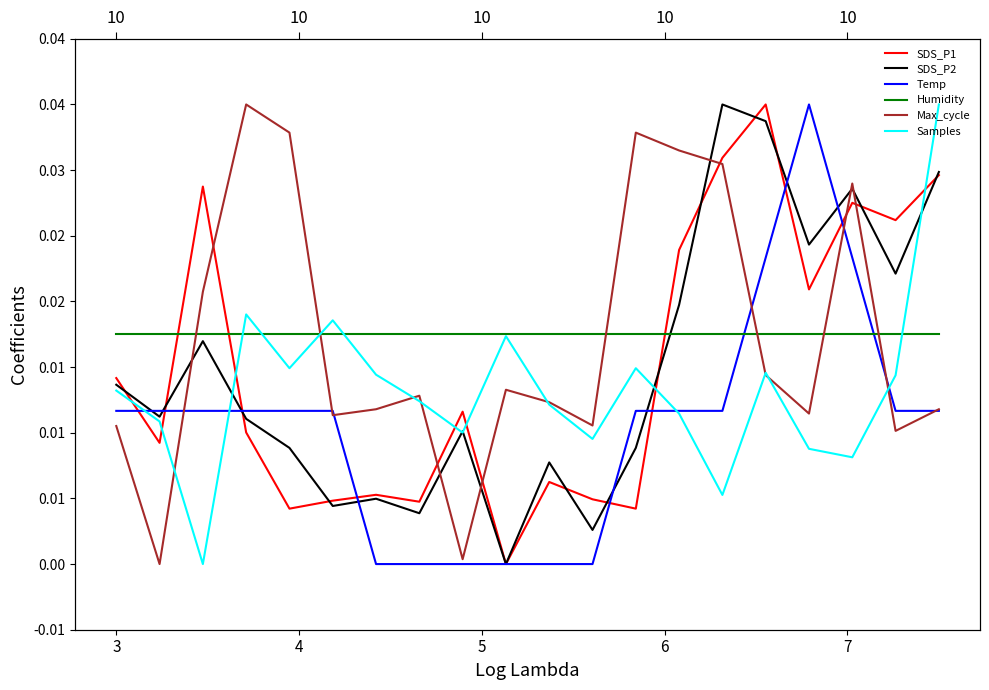

How many times do Samples and SDS_P1 cross each other?

7